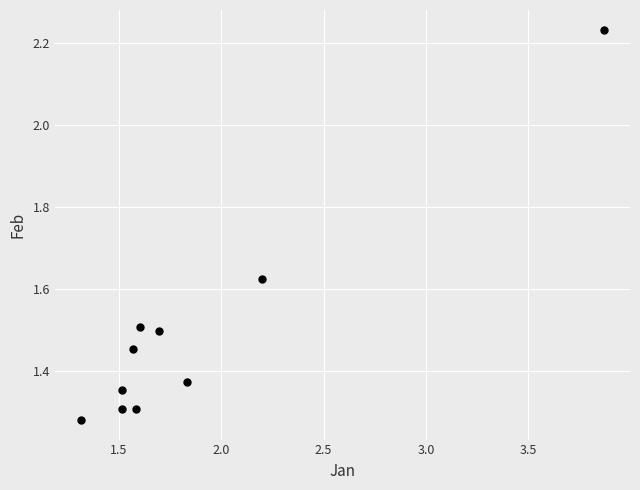

What is the range of Y values (max minus min)?

1.0